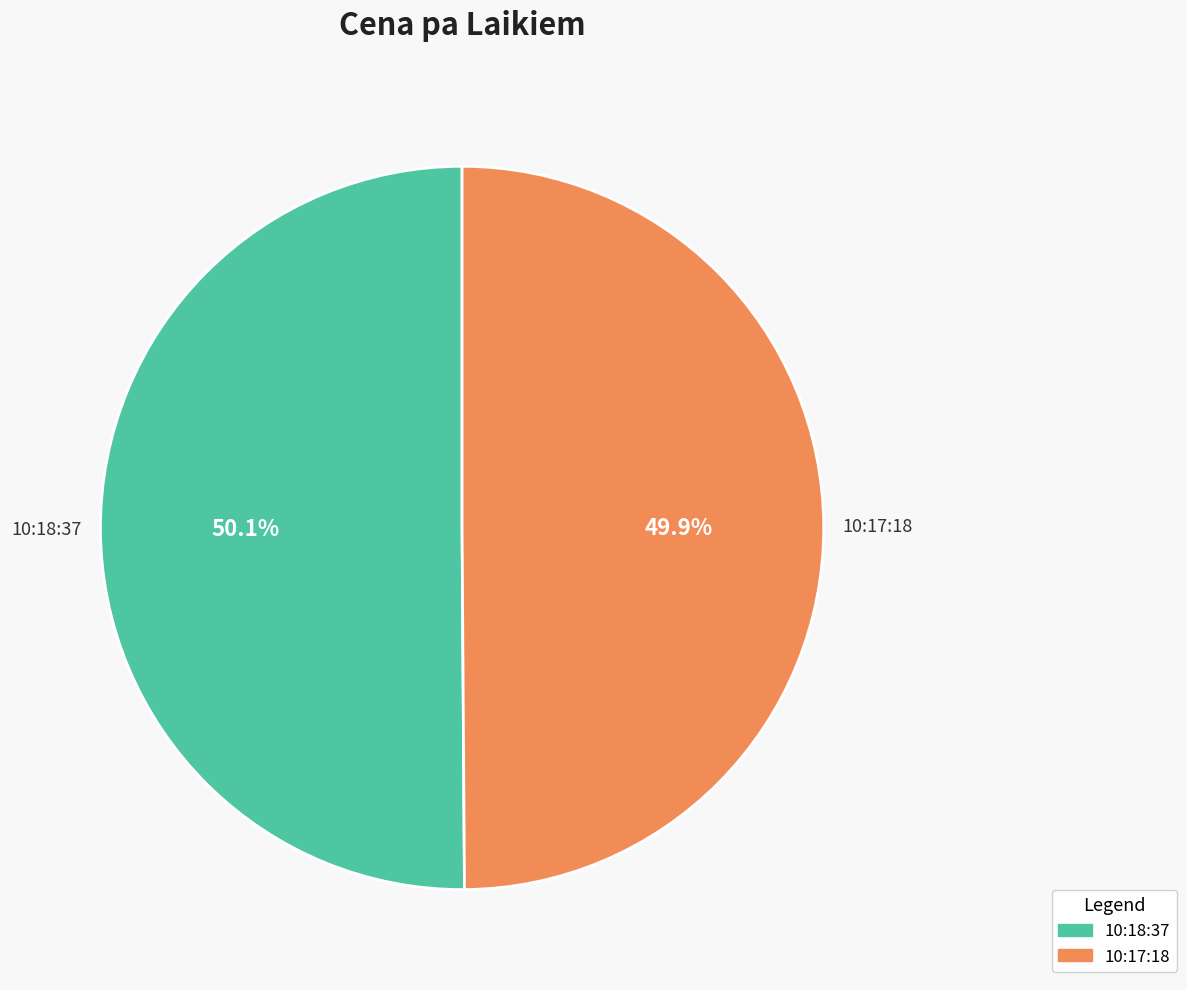

Is there any slice that represents more than half of the pie?

Yes